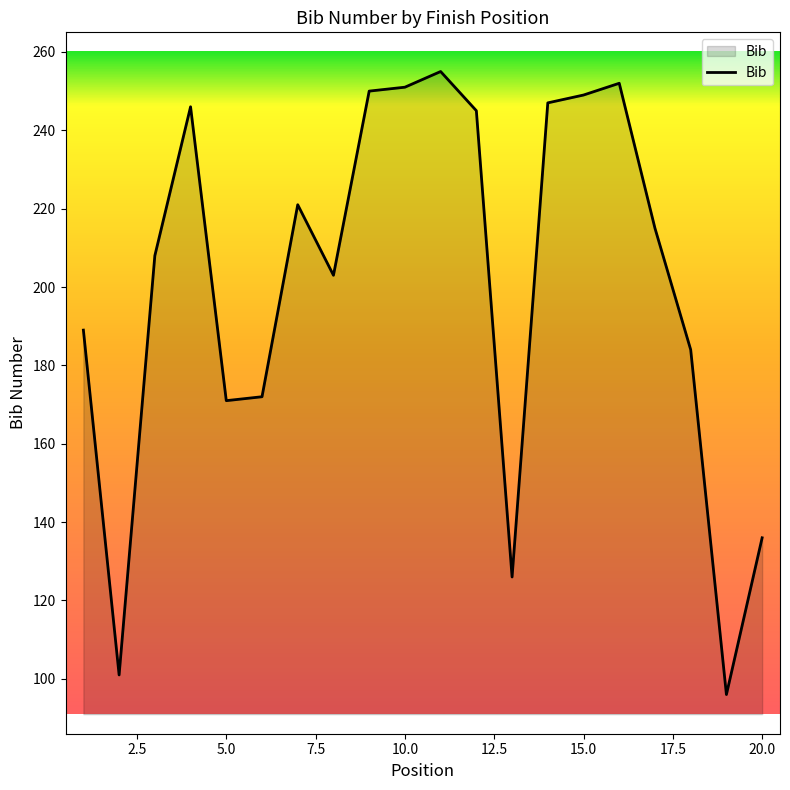

What is the maximum value shown in the chart?

255